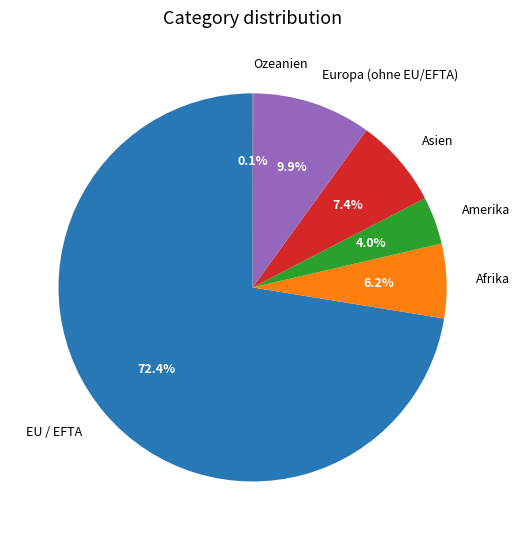

Which slice is the largest?

EU / EFTA